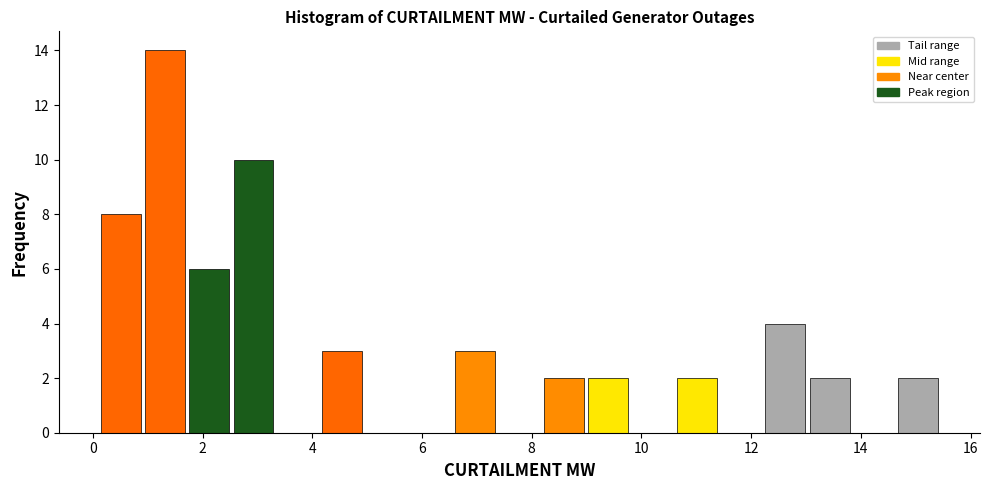

How tall is the bar that spans 1.0 to 1.8 on the x-axis? Neither the bar edges nor the heights are printed on the chart, so give them approximately, as read against the axes.

14